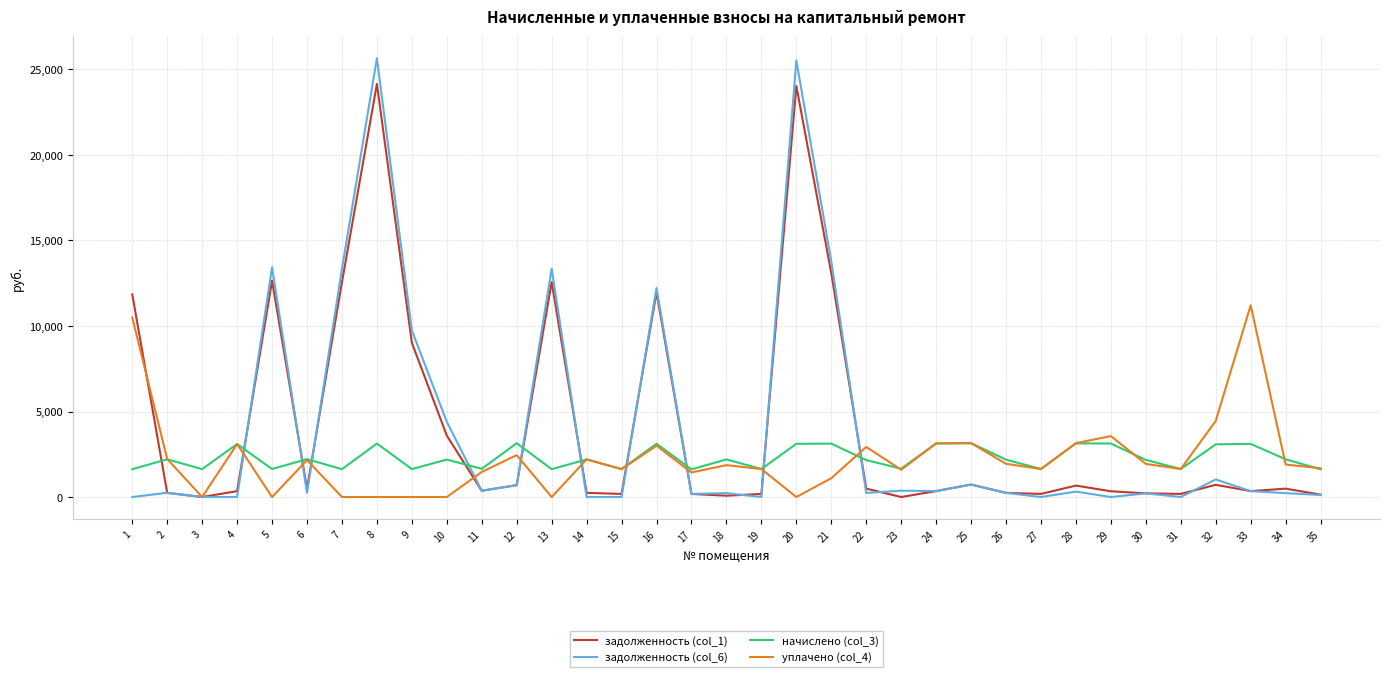

In начислено (col_3), how many points are higher than both neighbors (excluding endpoints)?

13